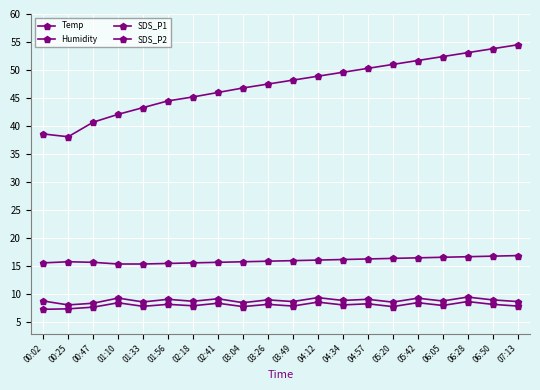

Reading left to right, extract all data points from this chart.

Temp: 15.6	15.8	15.7	15.4	15.4	15.5	15.6	15.7	15.8	15.9	16.0	16.1	16.2	16.3	16.4	16.5	16.6	16.7	16.8	16.9
Humidity: 38.6	38.1	40.7	42.1	43.3	44.5	45.2	46.0	46.8	47.5	48.2	48.9	49.6	50.3	51.0	51.7	52.4	53.1	53.8	54.5
SDS_P1: 8.8	8.1	8.4	9.3	8.6	9.1	8.8	9.2	8.5	9.0	8.7	9.4	8.9	9.1	8.6	9.3	8.8	9.5	9.0	8.7
SDS_P2: 7.3	7.4	7.7	8.5	7.8	8.2	8.0	8.4	7.8	8.2	7.9	8.6	8.1	8.3	7.8	8.5	8.0	8.7	8.2	7.9